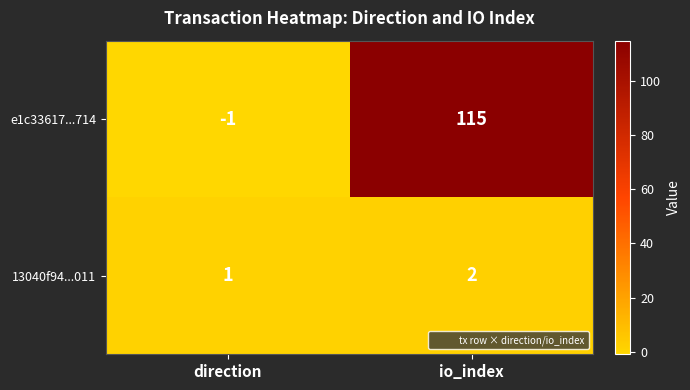

Rank the categories by e1c33617...714 value from highest to lowest.

io_index, direction